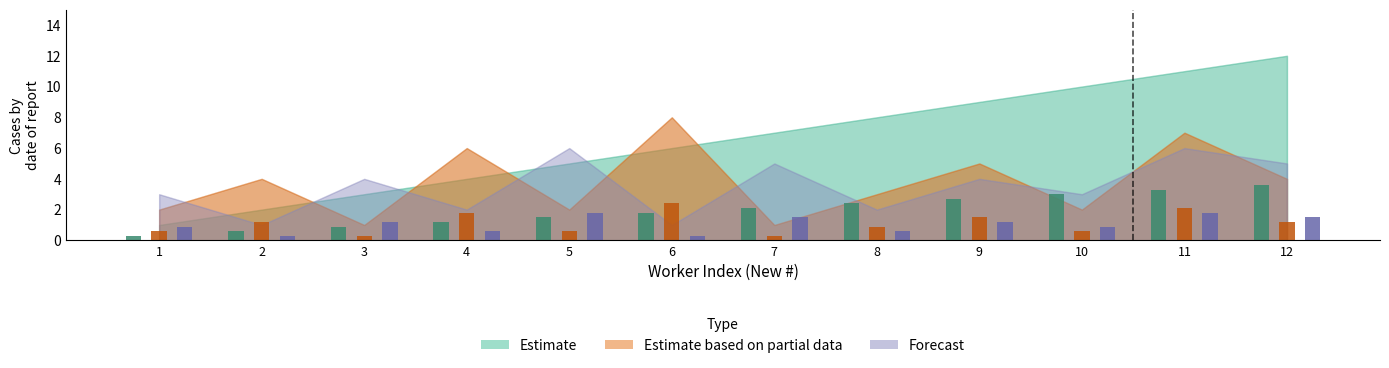

What is the difference between the maximum and minimum values in the Forecast series?

1.5